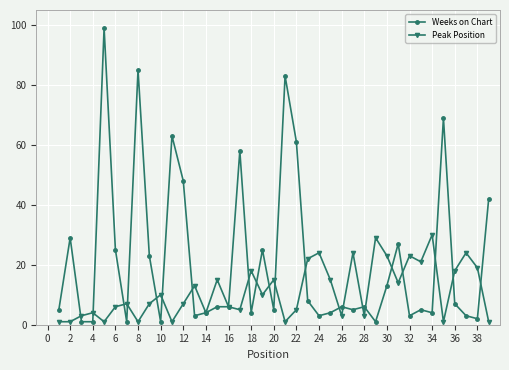

Which series has the largest total across all categories?

Weeks on Chart